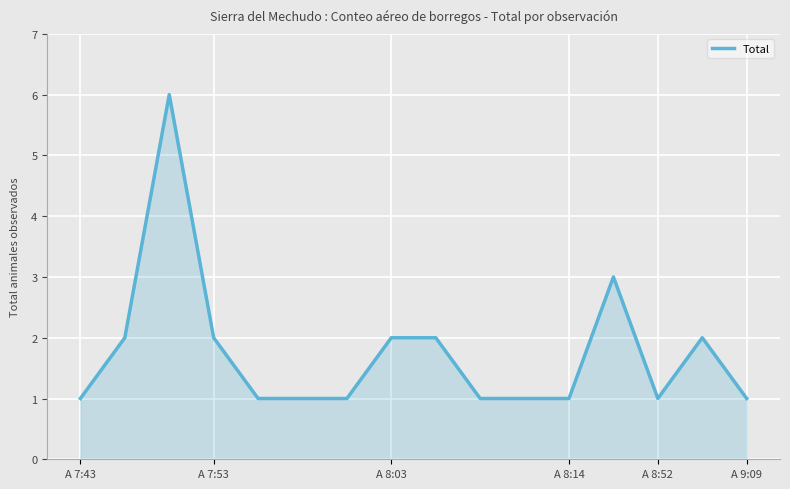

Reading left to right, extract all data points from this chart.

1	2	6	2	1	1	1	2	2	1	1	1	3	1	2	1